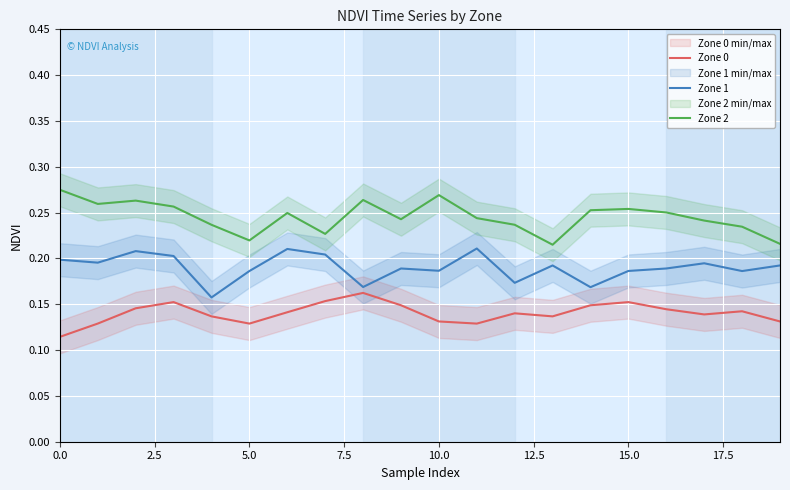

What is the difference between the maximum and minimum values in the Zone 2 series?

0.1